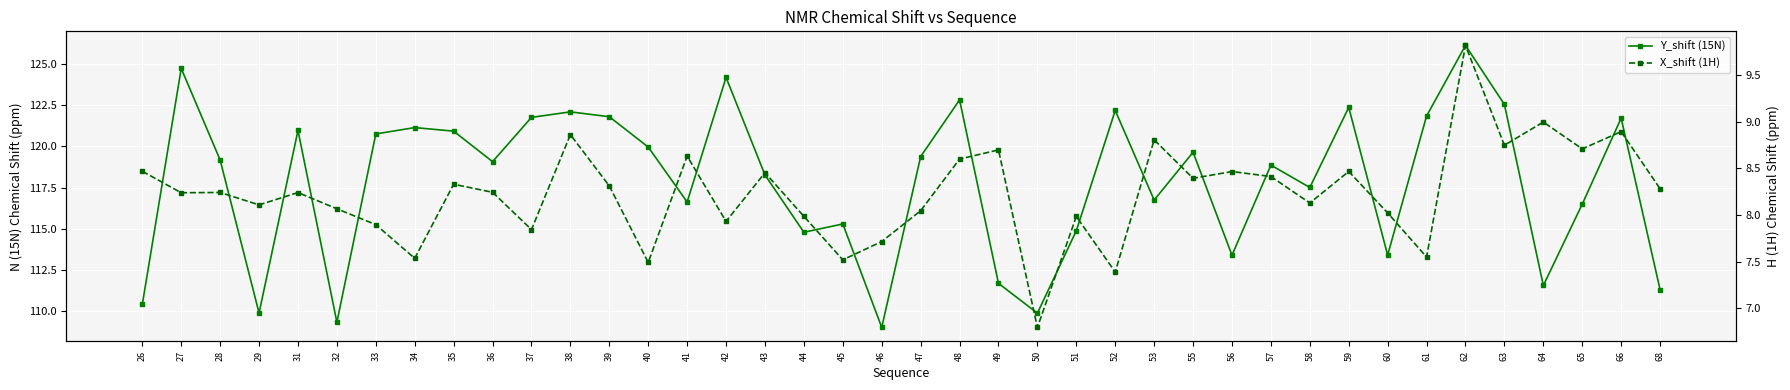

True or false: Y_shift (15N) and X_shift (1H) cross at least once.

False